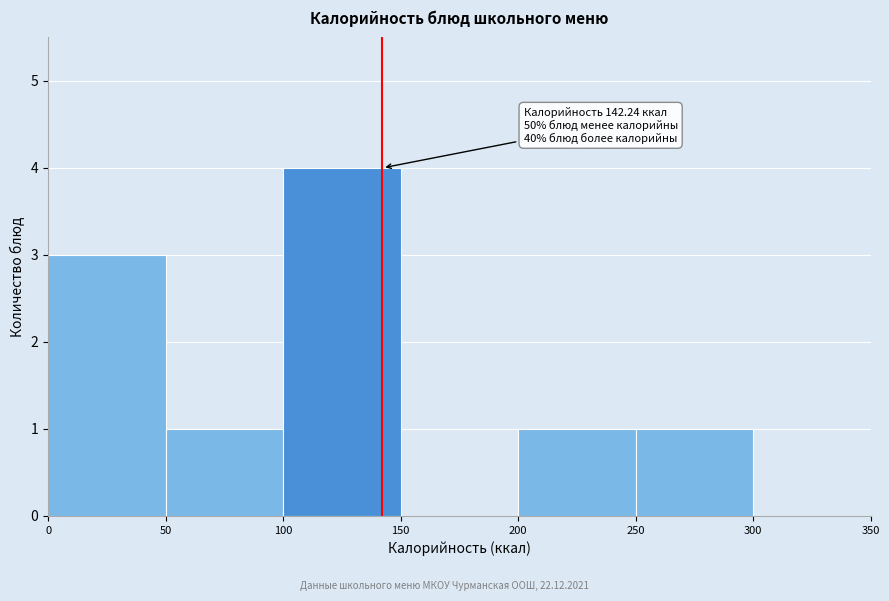

Which range on the x-axis has the tallest bar?

100 to 150